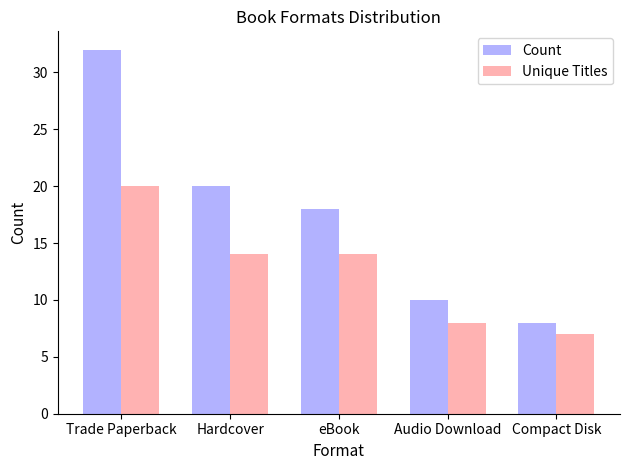

The value of Unique Titles at eBook is 14. True or false?

True